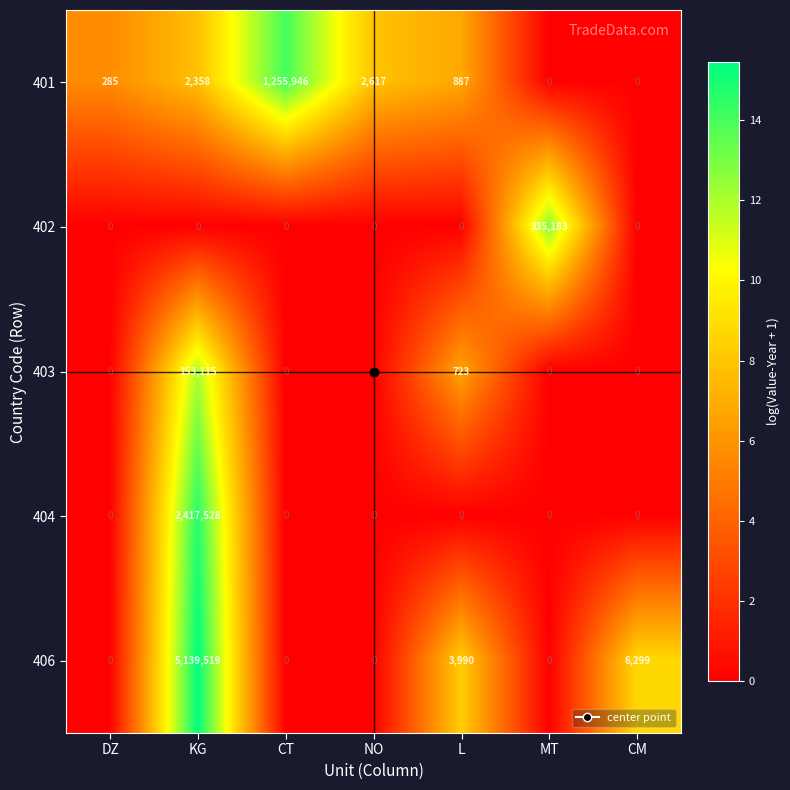

How many distinct data groups are displayed?

5